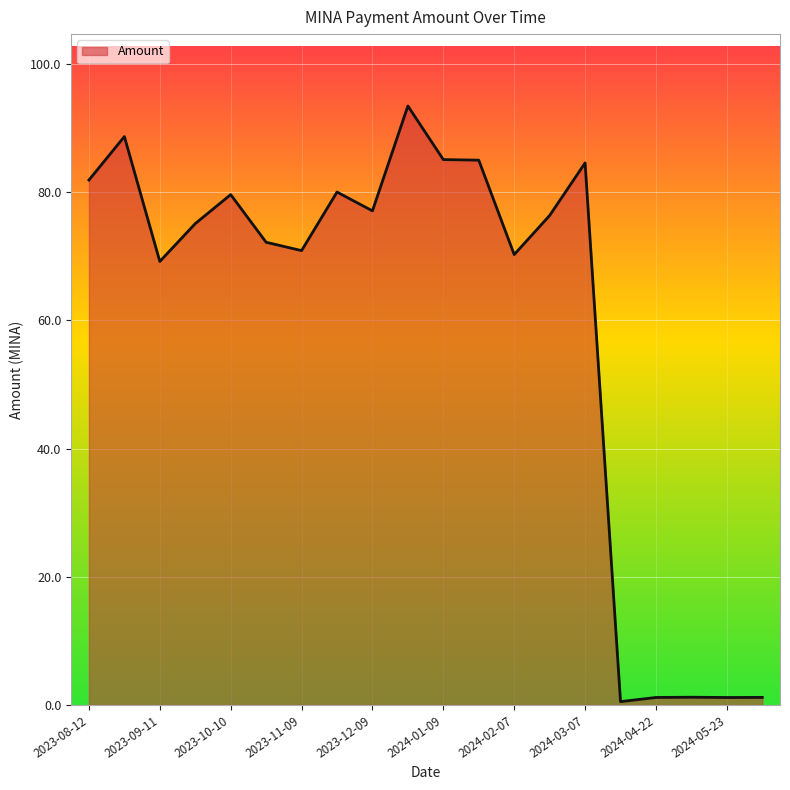

What is the difference between the maximum and minimum values?

92.9